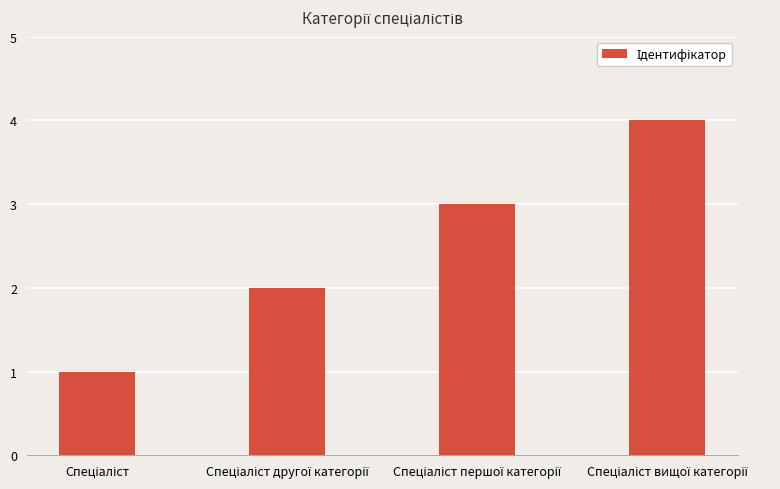

What is the maximum value shown in the chart?

4